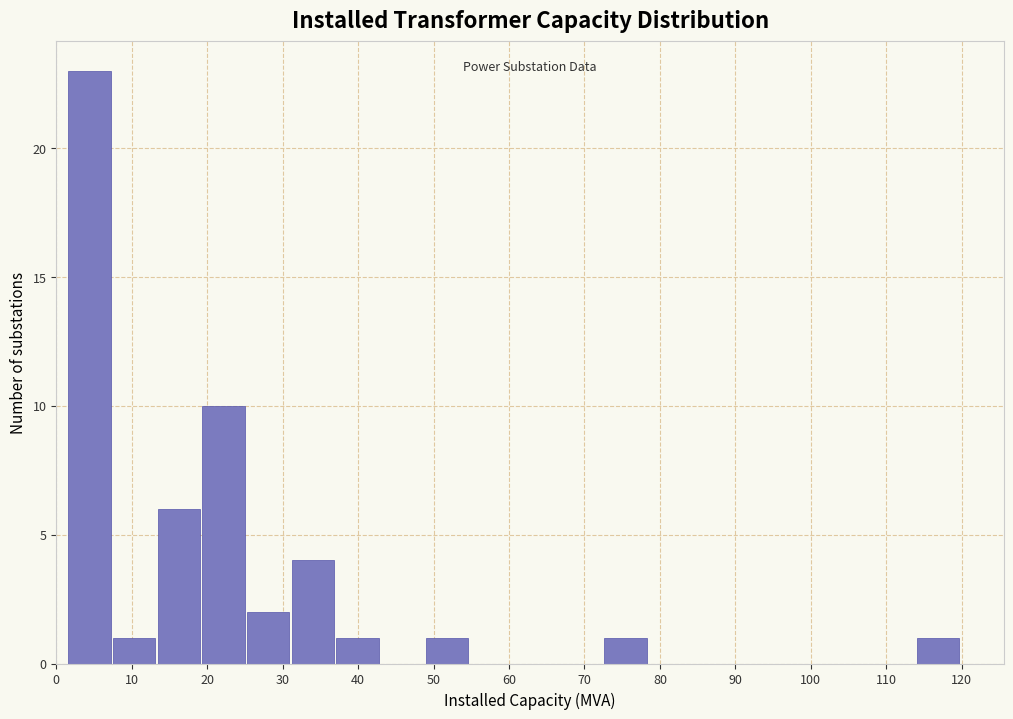

Over which range of the x-axis is the bar tallest?

2 to 8